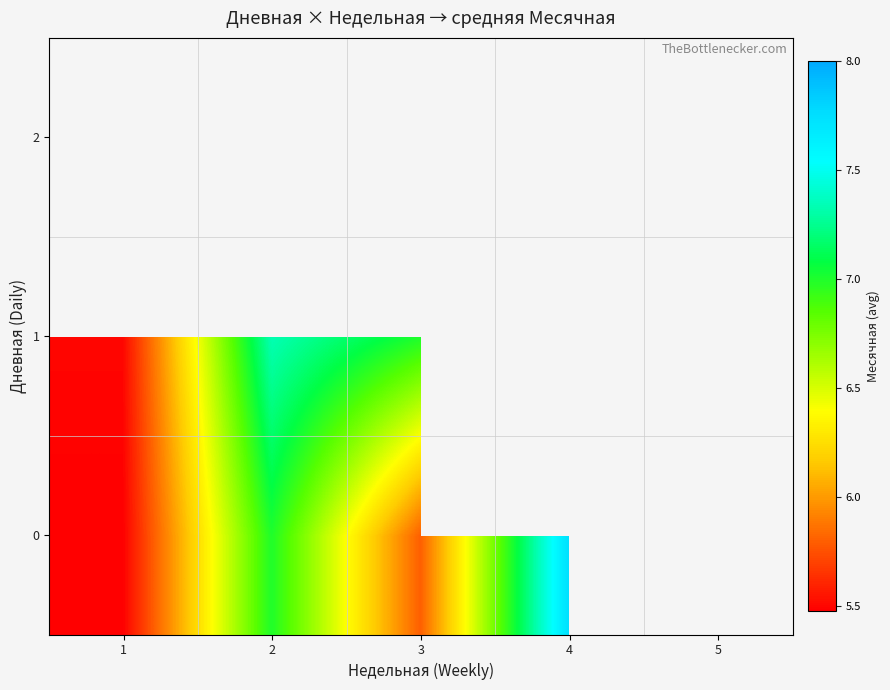

Is it true that 1 equals 5.5 at 1?

True